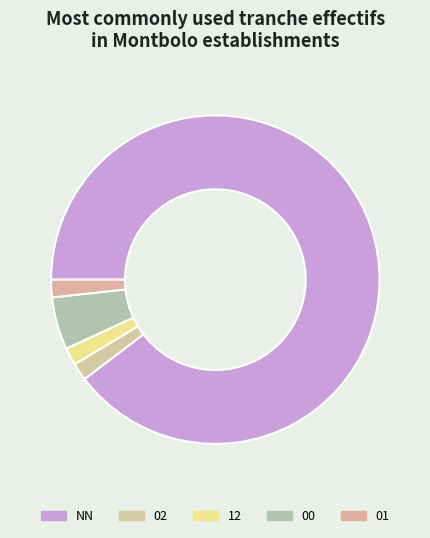

True or false: 00 accounts for 1% of the total.

False